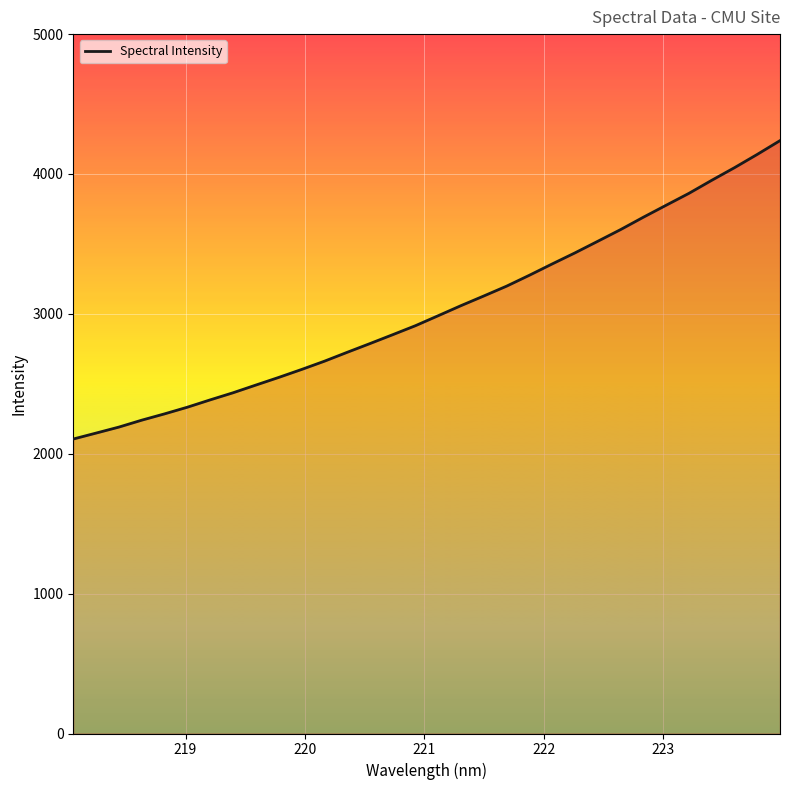

What is the difference between the maximum and minimum values?

2133.2